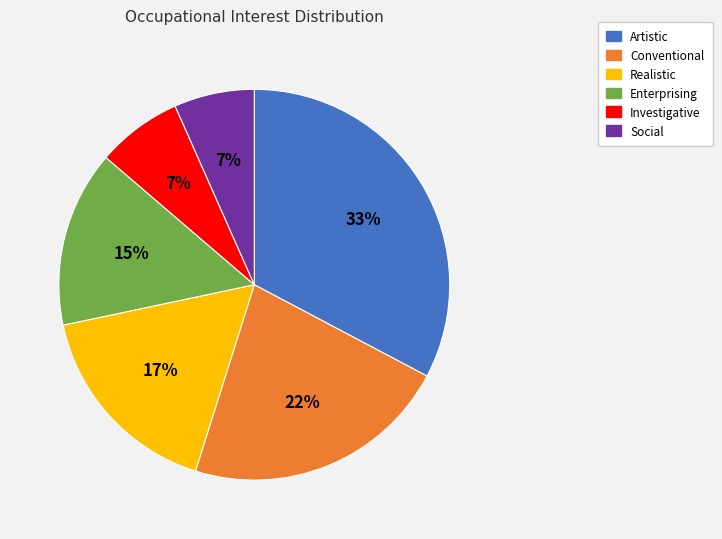

Between Conventional and Social, which is larger?

Conventional